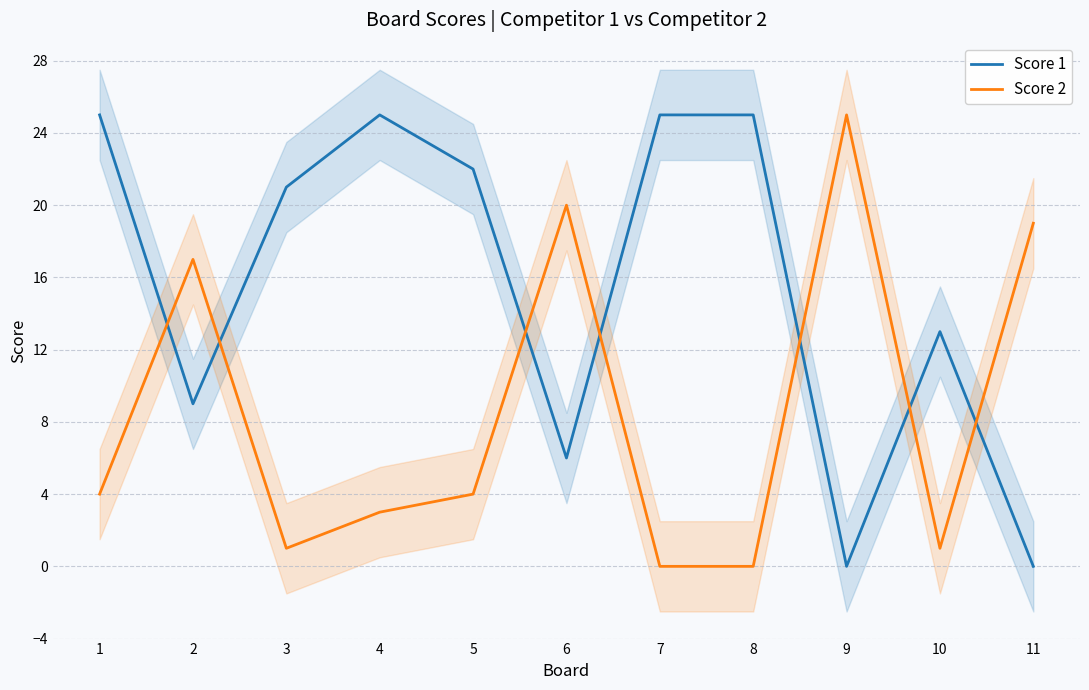

At which label does Score 2 reach its peak?

9